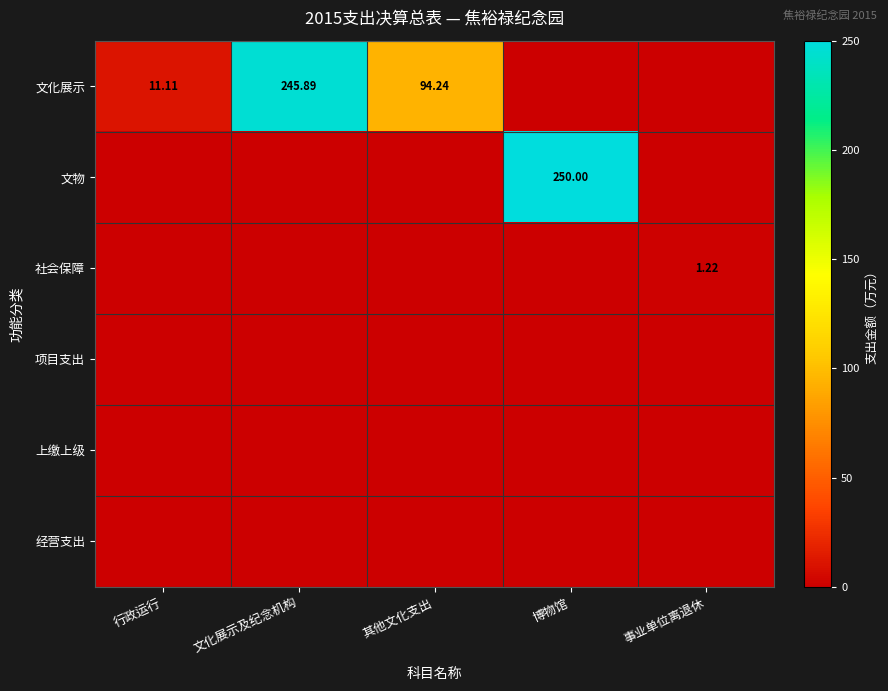

Count the 社会保障 values in the range 0 to 1.

4